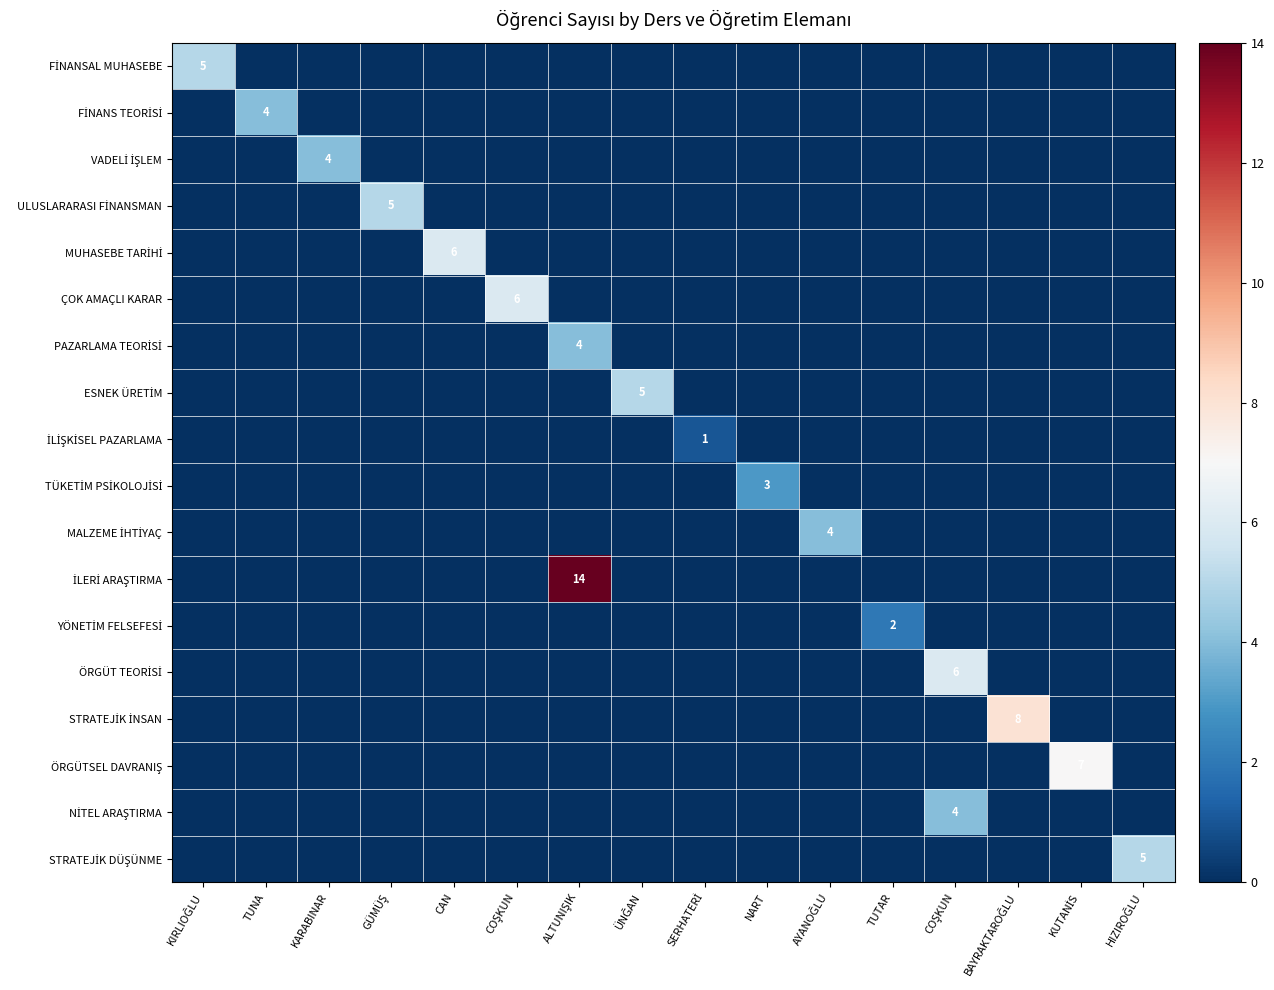

The value of VADELİ İŞLEM at ALTUNIŞIK is 0. True or false?

True